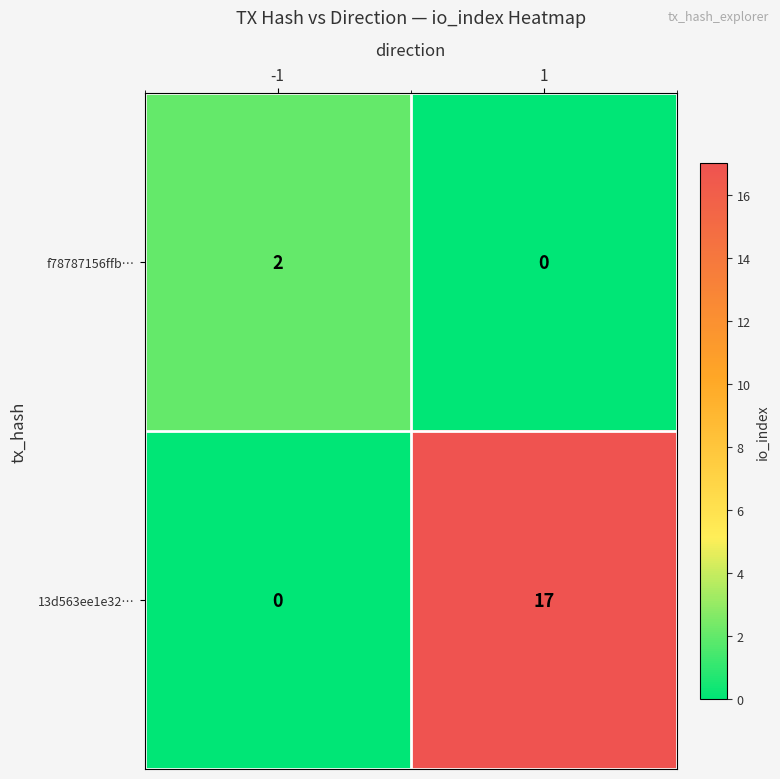

Is it true that f78787156ffb… equals 1 at 1?

False